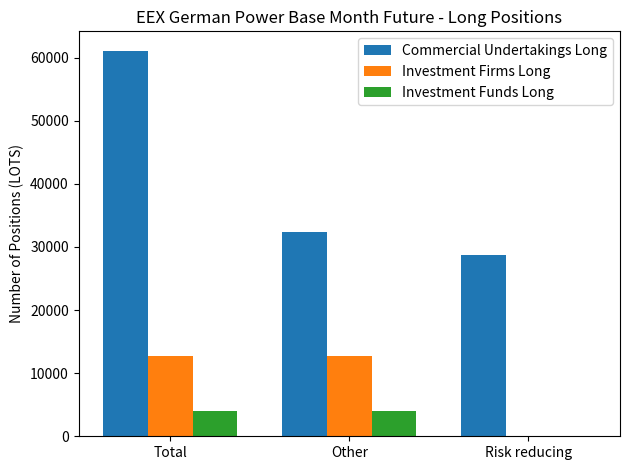

Between Other and Risk reducing, which series saw the biggest shift?

Investment Firms Long